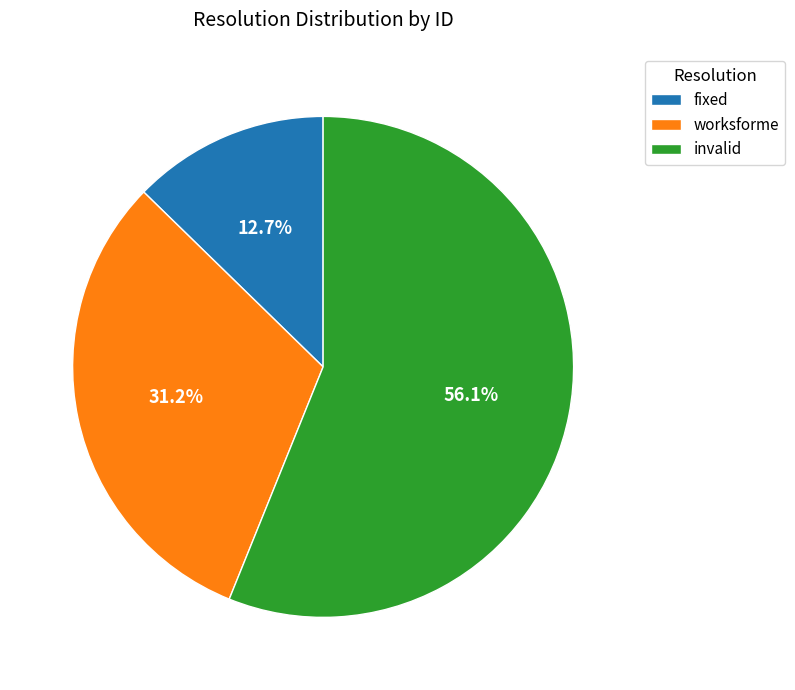

Rank the categories by value from highest to lowest.

invalid, worksforme, fixed